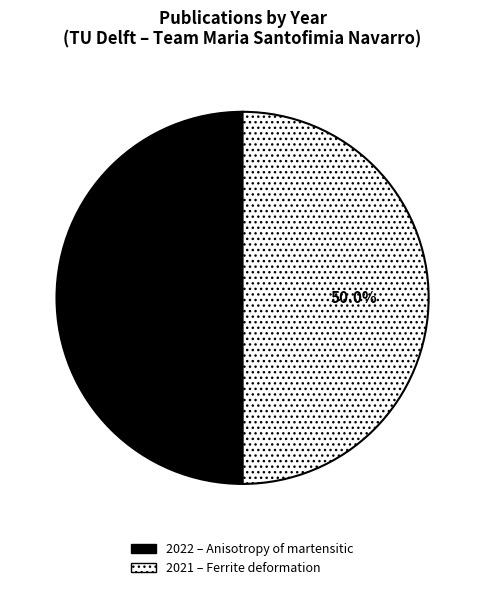

Count the number of slices in the pie.

2